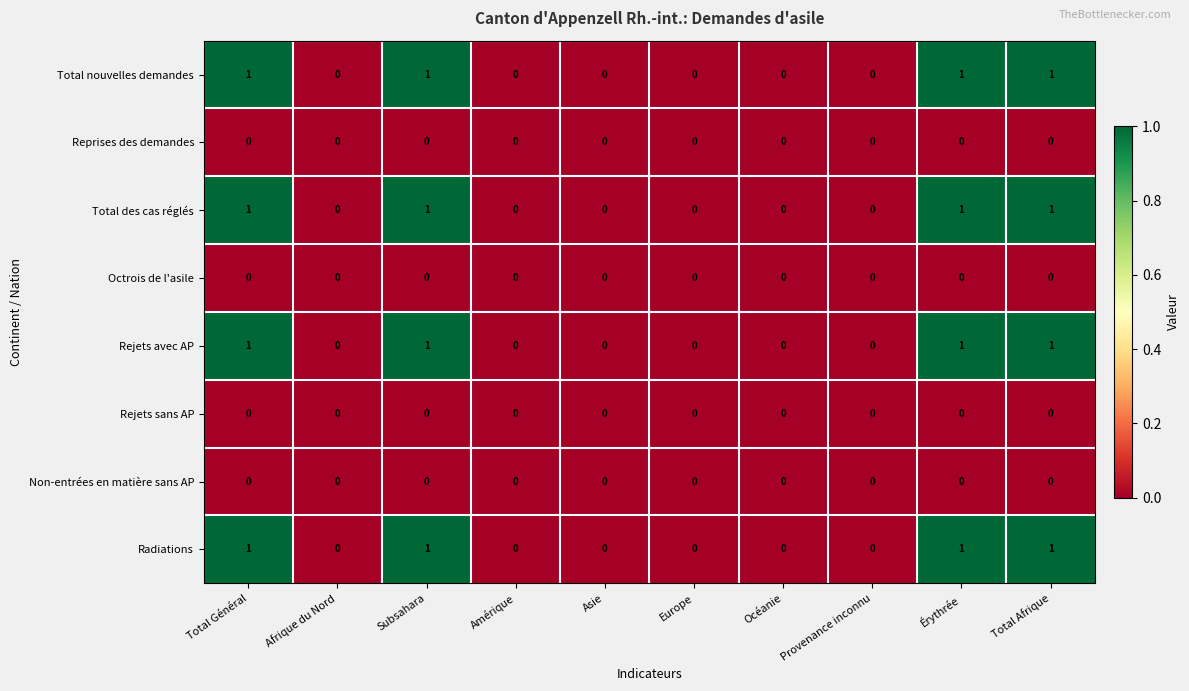

Count the Total des cas réglés values in the range 0 to 1.

10